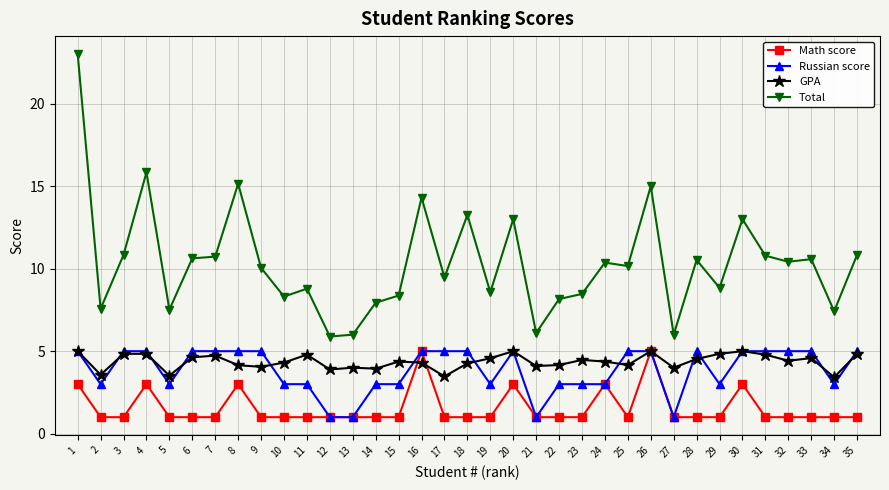

Is the value of Russian score at 33 greater than the value of Math score at 2?

Yes